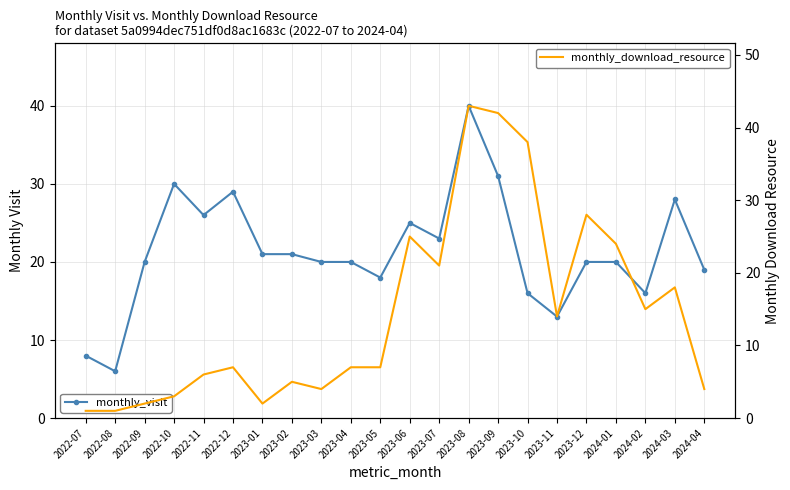

Where is the first local maximum for monthly_download_resource?

2022-12